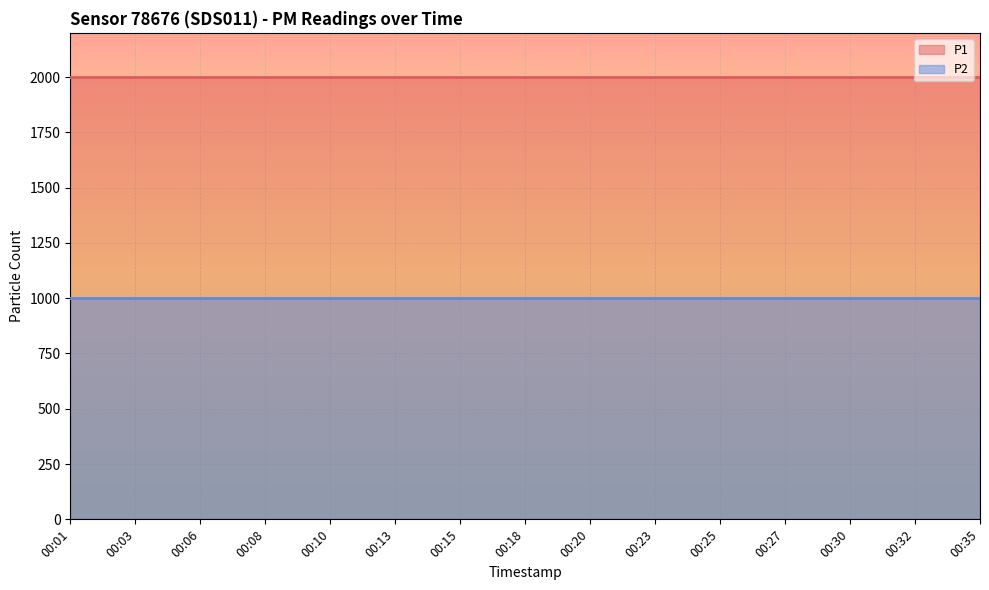

Rank the series at 00:27 from highest to lowest value.

P1, P2